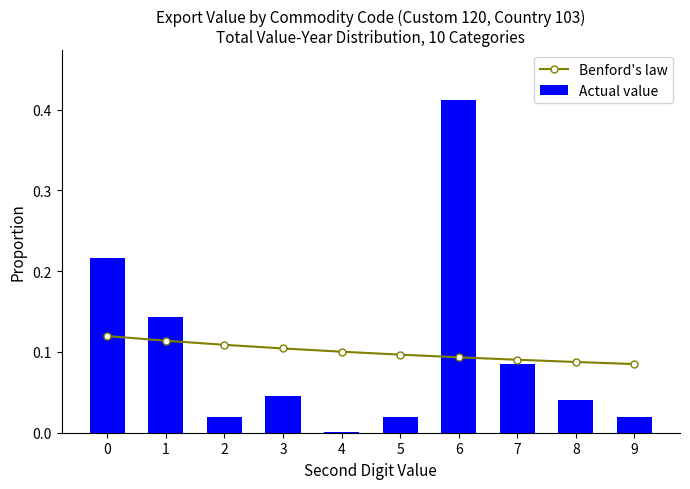

True or false: Benford's law has a value of 0.1 at 9.

False